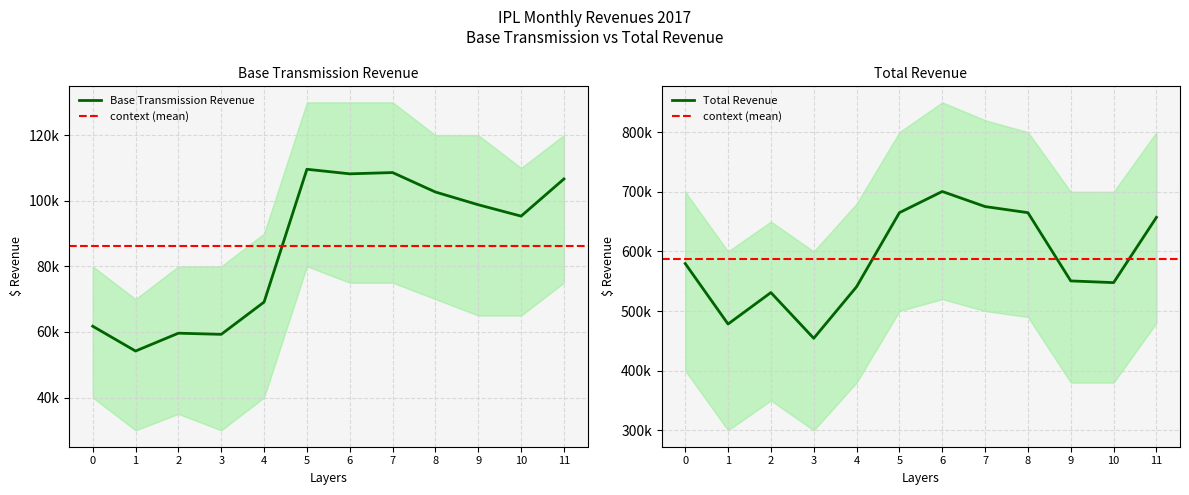

How many interior local valleys does the Base Transmission Revenue series have?

4